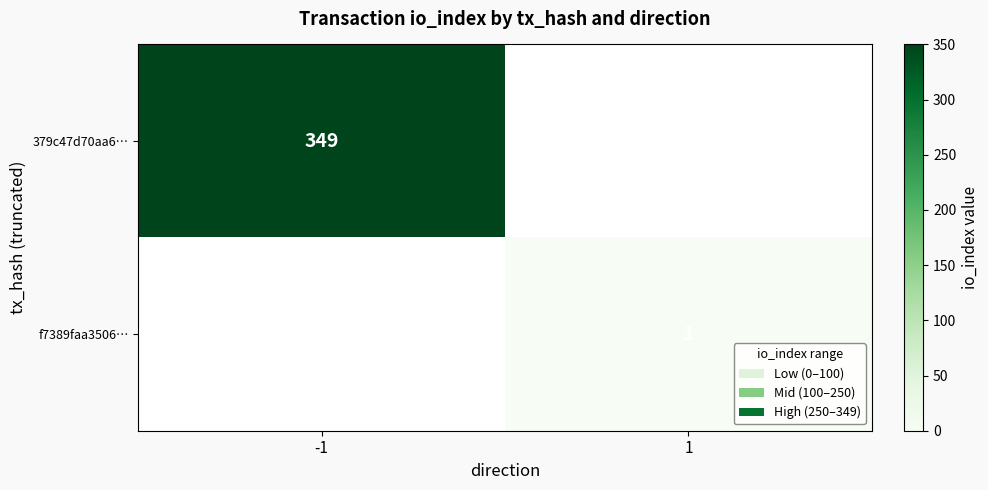

True or false: 379c47d70aa6… has a value of 607 at -1.

False